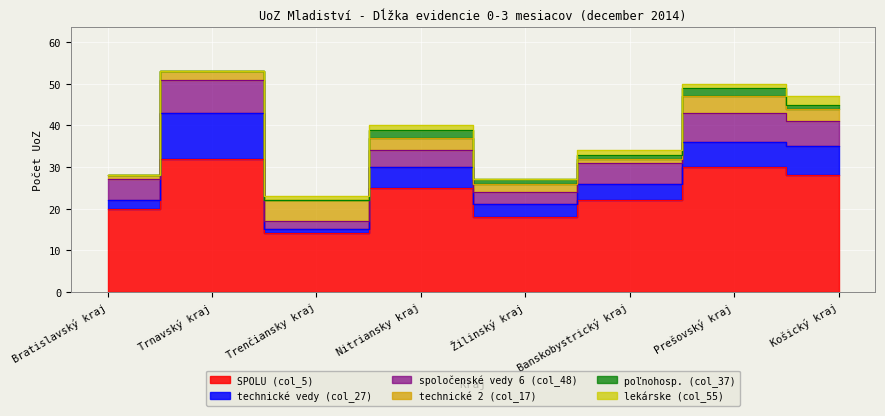

Reading left to right, extract all data points from this chart.

SPOLU (col_5): Bratislavský kraj=20	Trnavský kraj=32	Trenčiansky kraj=14	Nitriansky kraj=25	Žilinský kraj=18	Banskobystrický kraj=22	Prešovský kraj=30	Košický kraj=28
technické vedy (col_27): Bratislavský kraj=2	Trnavský kraj=11	Trenčiansky kraj=1	Nitriansky kraj=5	Žilinský kraj=3	Banskobystrický kraj=4	Prešovský kraj=6	Košický kraj=7
spoločenské vedy 6 (col_48): Bratislavský kraj=5	Trnavský kraj=8	Trenčiansky kraj=2	Nitriansky kraj=4	Žilinský kraj=3	Banskobystrický kraj=5	Prešovský kraj=7	Košický kraj=6
technické 2 (col_17): Bratislavský kraj=1	Trnavský kraj=2	Trenčiansky kraj=5	Nitriansky kraj=3	Žilinský kraj=2	Banskobystrický kraj=1	Prešovský kraj=4	Košický kraj=3
poľnohosp. (col_37): Bratislavský kraj=0	Trnavský kraj=0	Trenčiansky kraj=0	Nitriansky kraj=2	Žilinský kraj=1	Banskobystrický kraj=1	Prešovský kraj=2	Košický kraj=1
lekárske (col_55): Bratislavský kraj=0	Trnavský kraj=0	Trenčiansky kraj=1	Nitriansky kraj=1	Žilinský kraj=0	Banskobystrický kraj=1	Prešovský kraj=1	Košický kraj=2